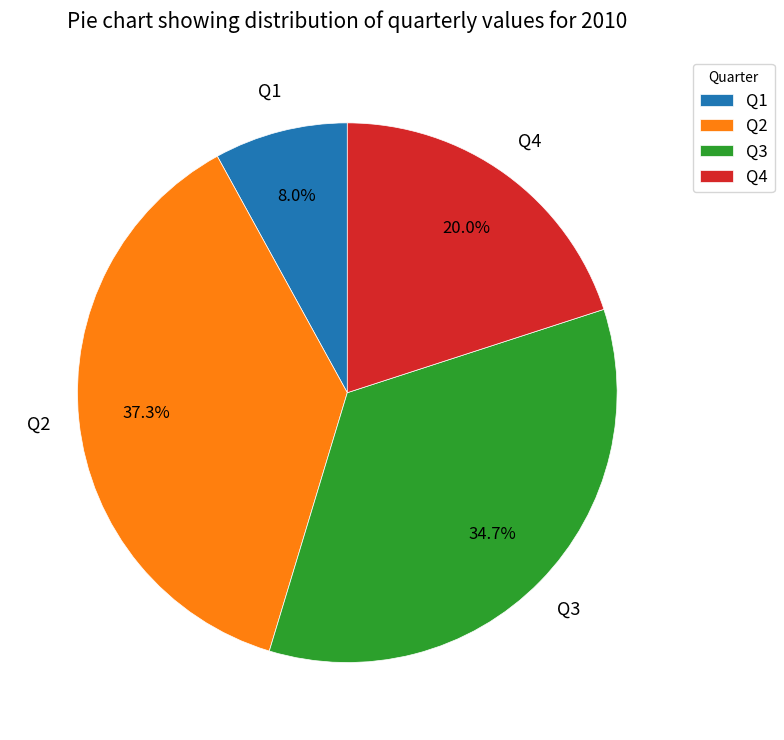

Which has a higher value, Q1 or Q4?

Q4